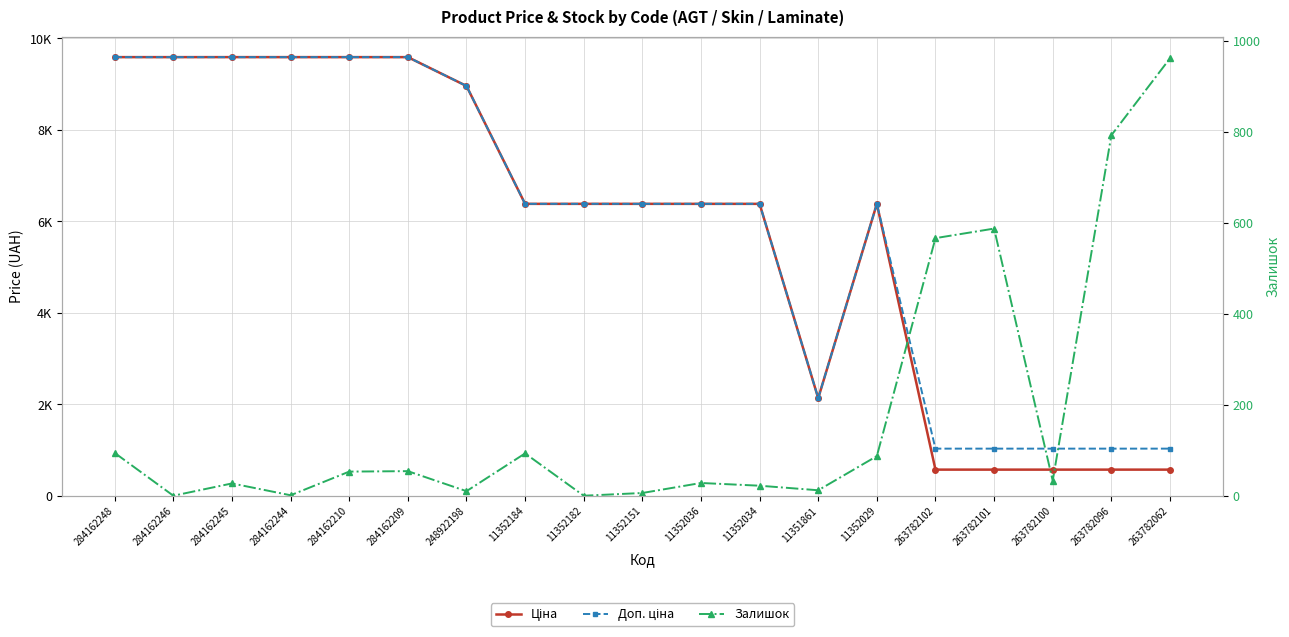

True or false: Залишок has a value of 12.0 at 11351861.

True